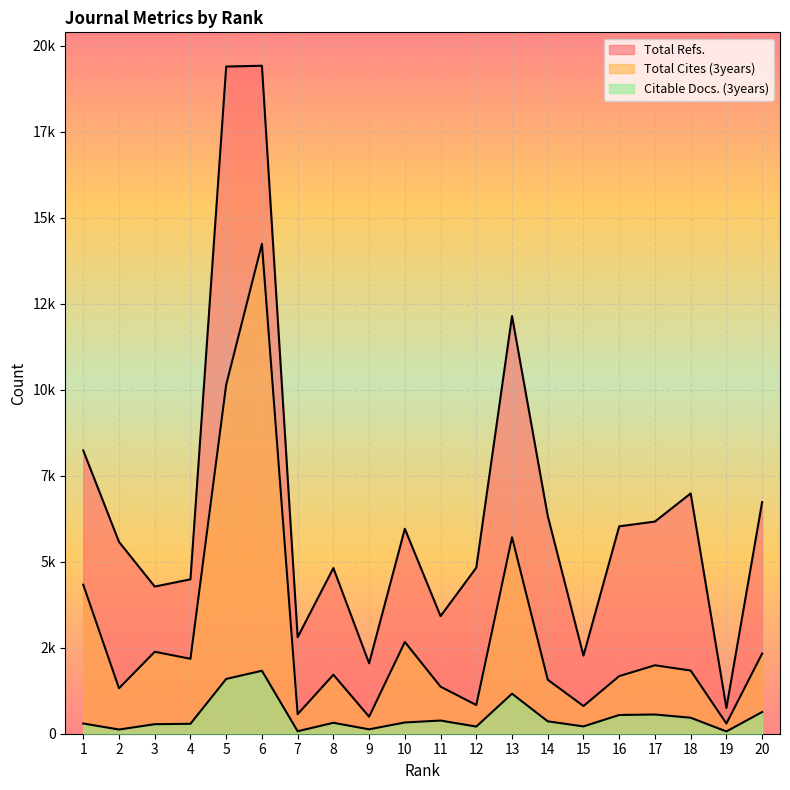

How many data points in Total Refs. are above 5959?

9